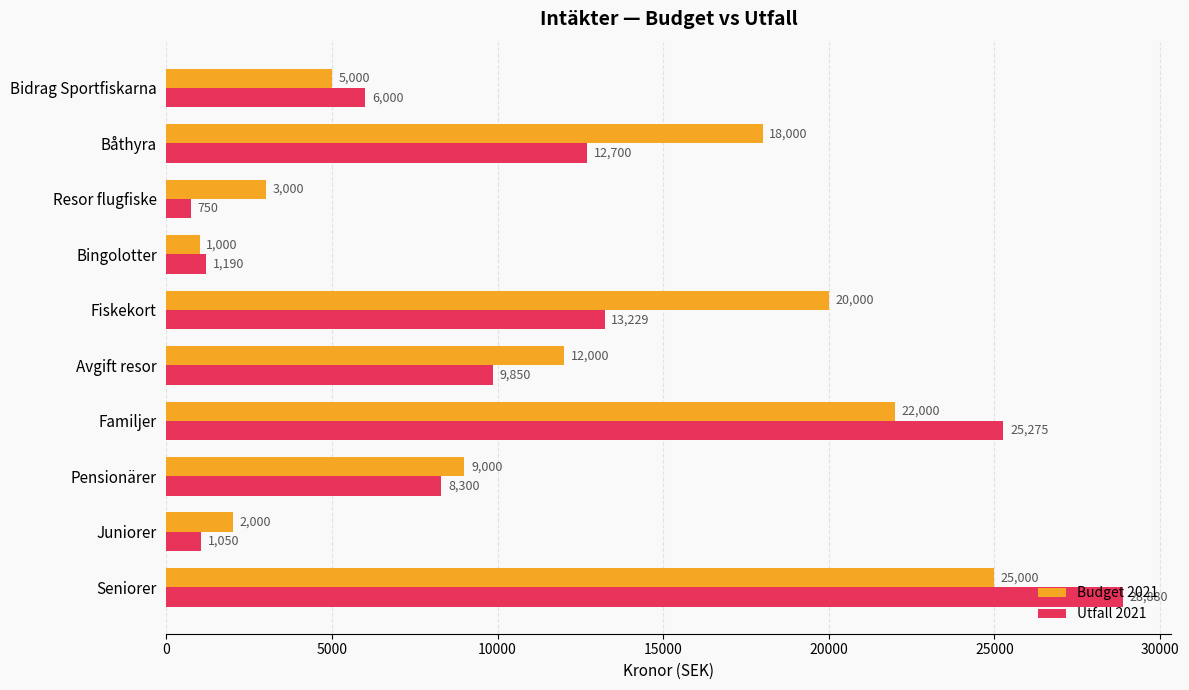

What is the maximum value for Utfall 2021?

28880